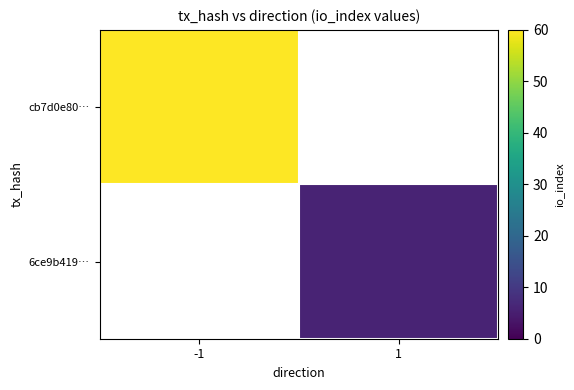

What is the greatest value displayed?

60.0